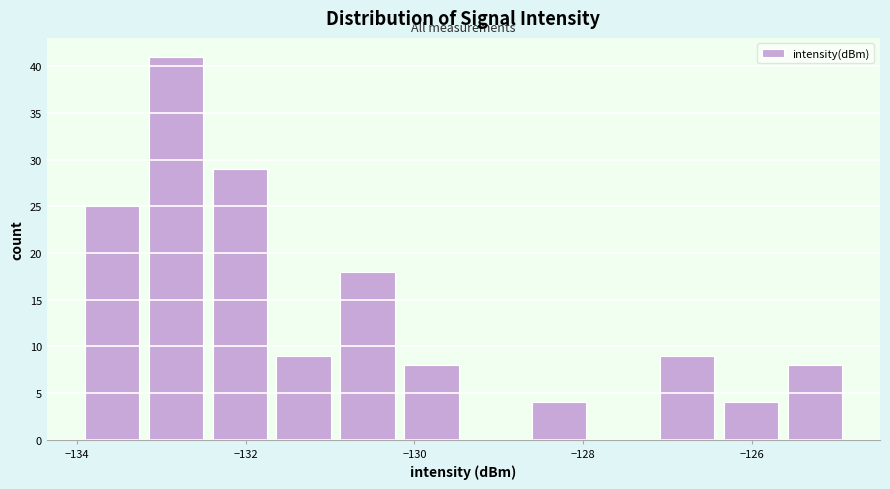

Around what value on the x-axis is the tallest bar? Give the approximate position of its centre, as read against the axis.

-132.8